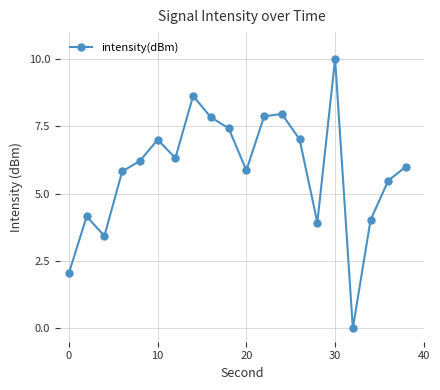

How many points are lower than both their immediate neighbors (excluding endpoints)?

5